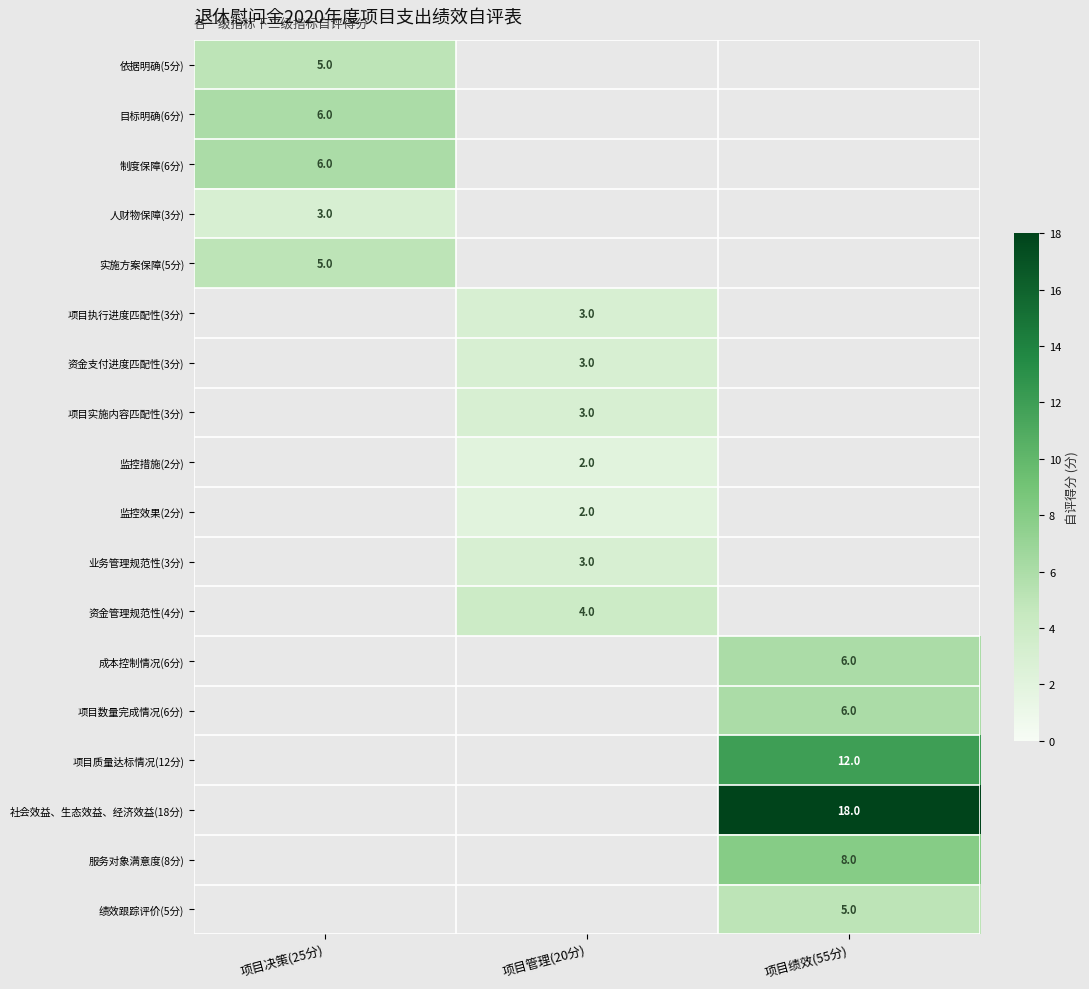

What is the maximum value shown in the chart?

18.0